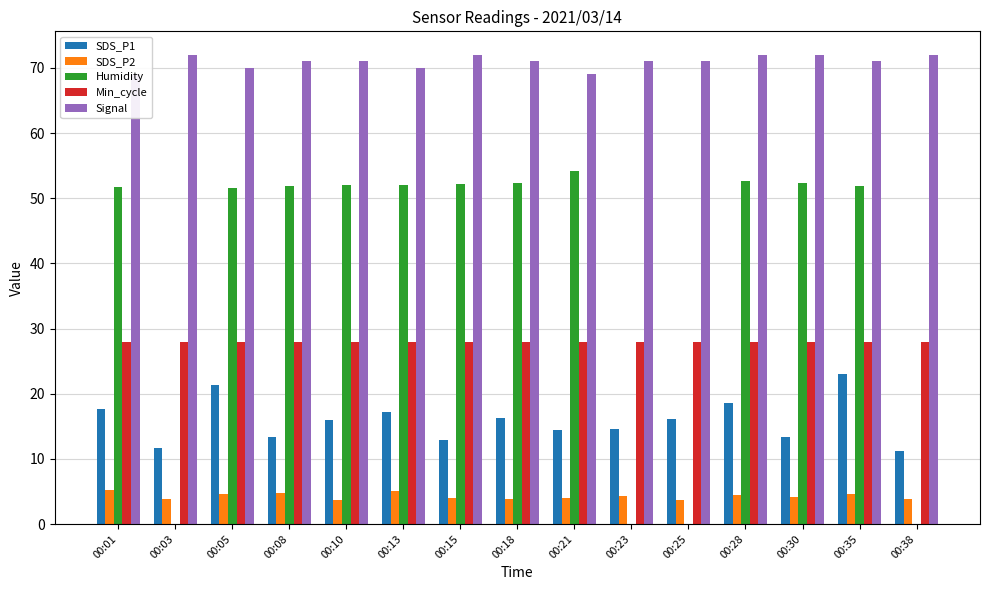

Rank the series at 00:01 from lowest to highest value.

SDS_P2, SDS_P1, Min_cycle, Humidity, Signal